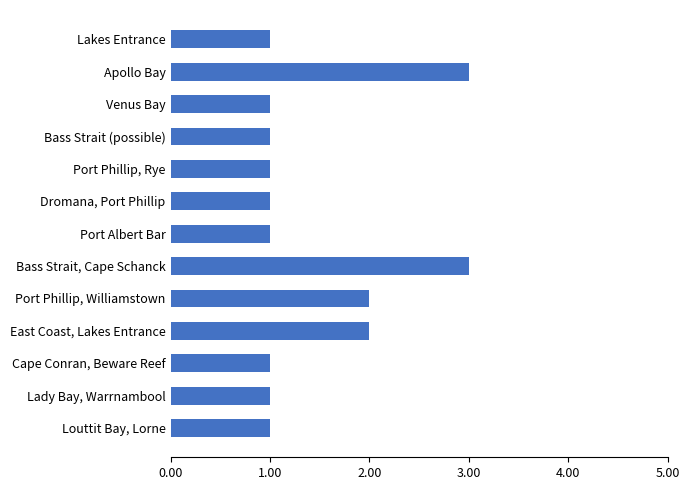

How many bars are there in total?

13